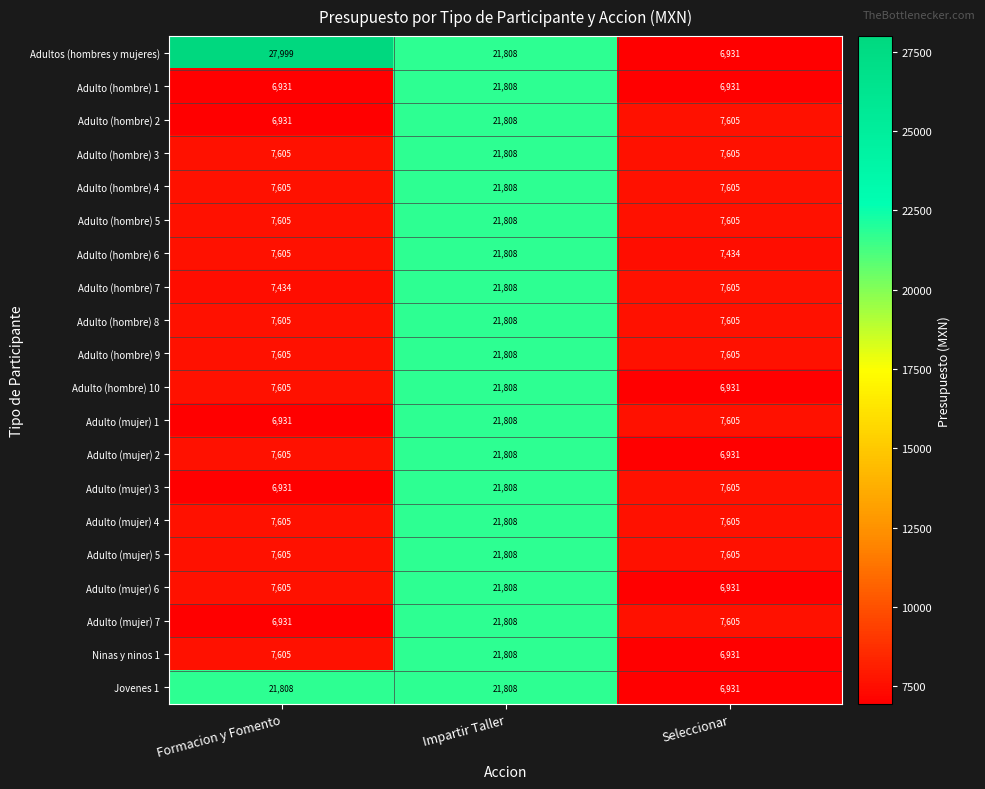

True or false: Adulto (hombre) 6 has a value of 7434 at Seleccionar.

True